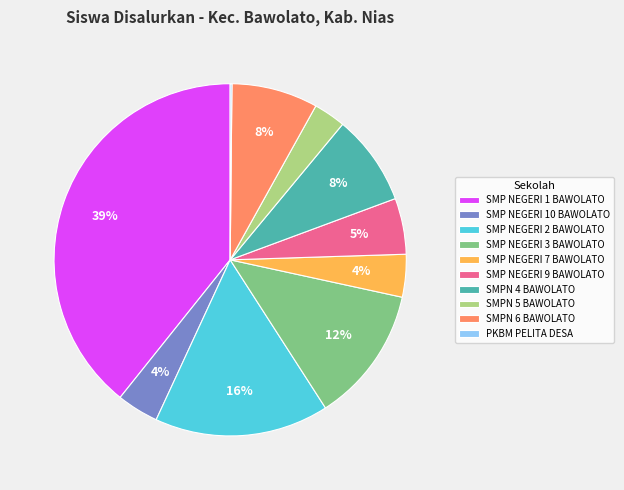

Does SMPN 6 BAWOLATO represent more than half of the total?

No